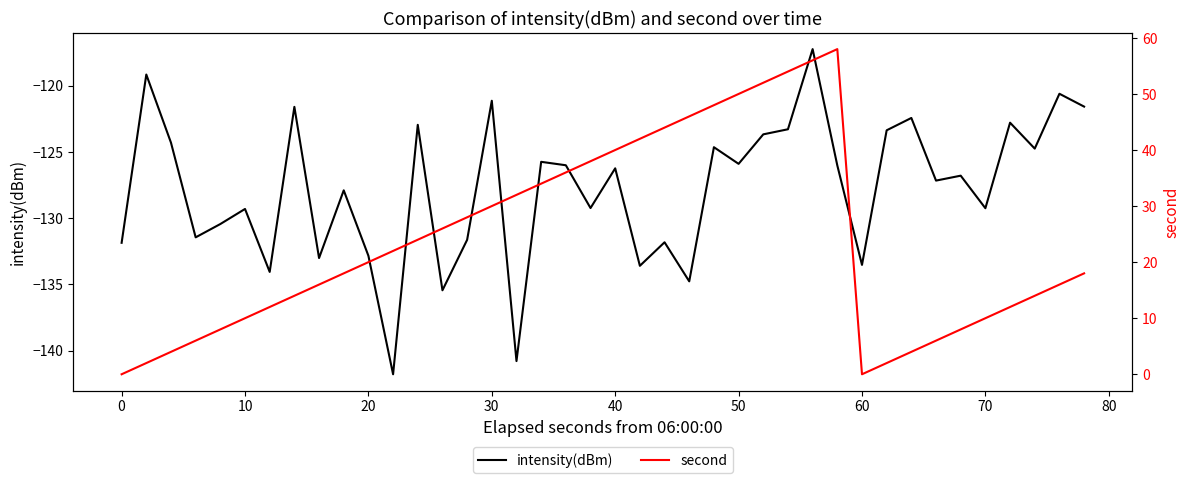

Reading left to right, extract all data points from this chart.

intensity(dBm): -131.9	-119.2	-124.3	-131.5	-130.4	-129.3	-134.1	-121.6	-133.0	-127.9	-132.8	-141.8	-123.0	-135.4	-131.6	-121.1	-140.8	-125.8	-126.0	-129.2	-126.2	-133.6	-131.8	-134.8	-124.6	-125.9	-123.7	-123.3	-117.2	-126.0	-133.5	-123.4	-122.4	-127.2	-126.8	-129.3	-122.8	-124.8	-120.6	-121.6
second: 0.0	2.0	4.0	6.0	8.0	10.0	12.0	14.0	16.0	18.0	20.0	22.0	24.0	26.0	28.0	30.0	32.0	34.0	36.0	38.0	40.0	42.0	44.0	46.0	48.0	50.0	52.0	54.0	56.0	58.0	0.0	2.0	4.0	6.0	8.0	10.0	12.0	14.0	16.0	18.0